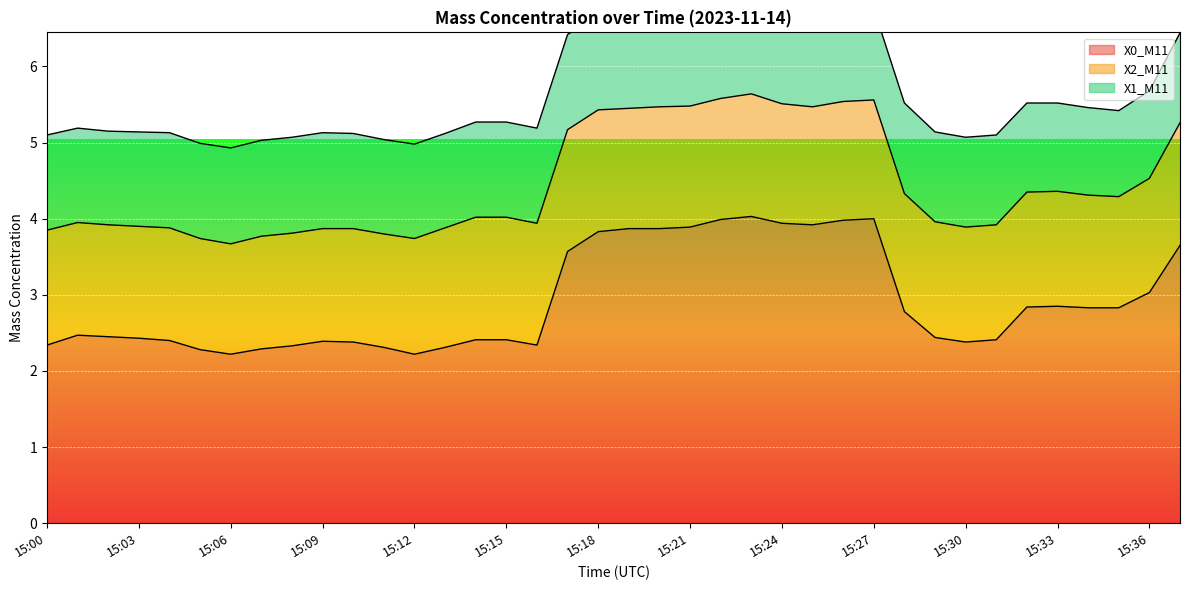

Which series changed the most between 15:19 and 15:37?

X0_M11